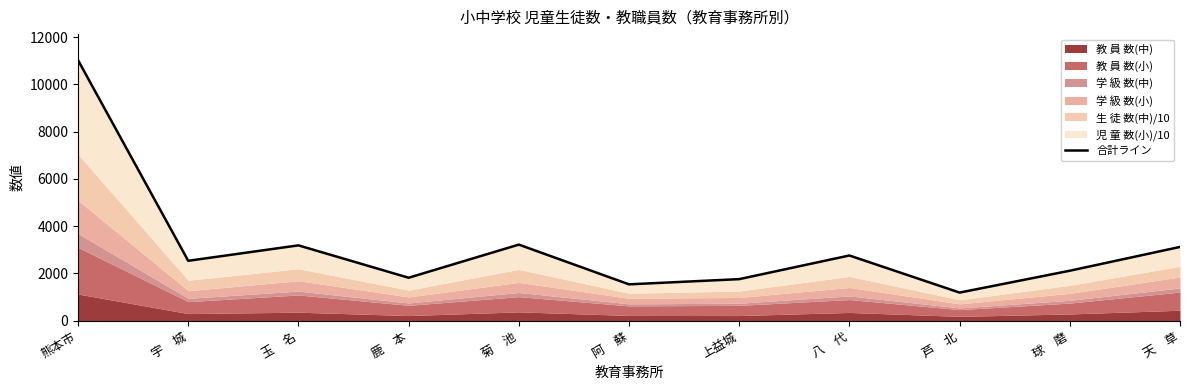

Reading right to left, list all the values displayed in this chart.

3123.1	2115.8	1190.9	2760.8	1759.9	1539.6	3221.3	1818.8	3189.4	2536.6	11028.5